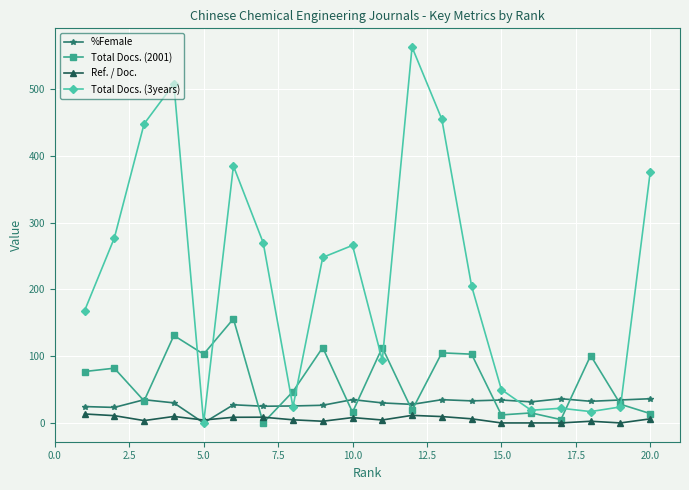

What is the greatest value displayed?

563.0